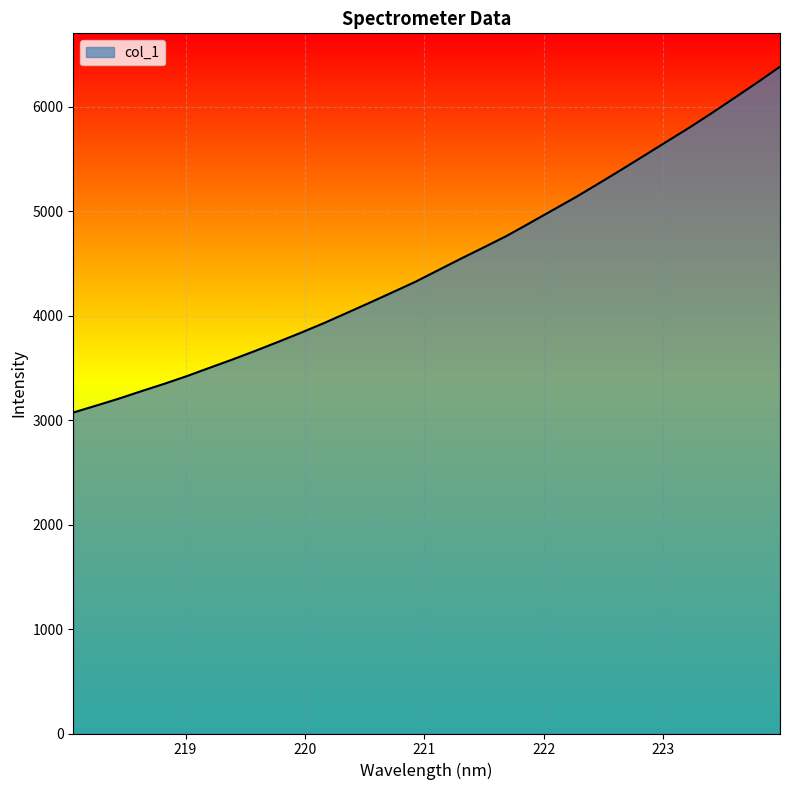

How many series are shown in this chart?

1